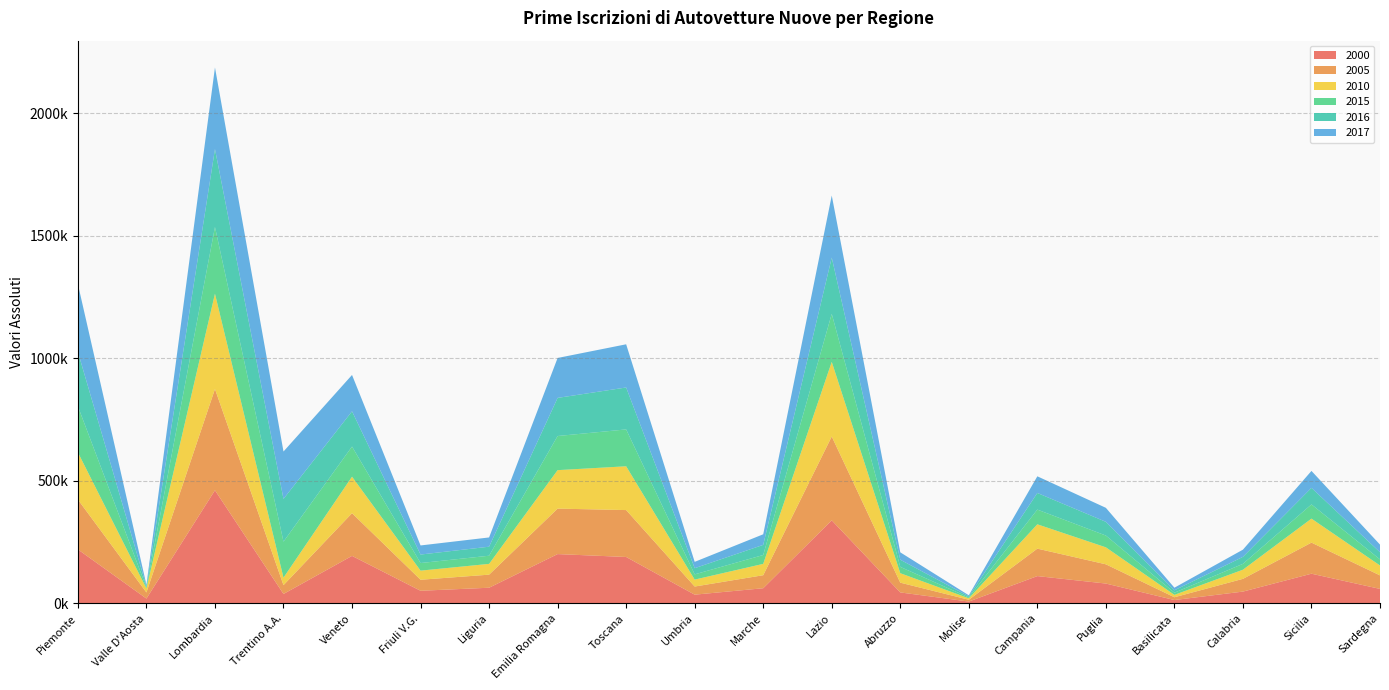

Reading left to right, what are all the values shown in this chart?

2000: Piemonte=220134	Valle D'Aosta=19617	Lombardia=461456	Trentino A.A.=38402	Veneto=193758	Friuli V.G.=51445	Liguria=63815	Emilia Romagna=201122	Toscana=189292	Umbria=35510	Marche=61763	Lazio=338798	Abruzzo=44649	Molise=7383	Campania=111314	Puglia=80881	Basilicata=13620	Calabria=48073	Sicilia=121052	Sardegna=58991
2005: Piemonte=203414	Valle D'Aosta=24823	Lombardia=413310	Trentino A.A.=35928	Veneto=174226	Friuli V.G.=44931	Liguria=53337	Emilia Romagna=185515	Toscana=191397	Umbria=33179	Marche=53113	Lazio=342150	Abruzzo=39838	Molise=7400	Campania=112011	Puglia=78466	Basilicata=11343	Calabria=51965	Sicilia=126795	Sardegna=55203
2010: Piemonte=192458	Valle D'Aosta=16549	Lombardia=388839	Trentino A.A.=30607	Veneto=149008	Friuli V.G.=37197	Liguria=43973	Emilia Romagna=157029	Toscana=178716	Umbria=28322	Marche=46295	Lazio=304595	Abruzzo=38657	Molise=5791	Campania=99312	Puglia=69330	Basilicata=9725	Calabria=37317	Sicilia=97941	Sardegna=40409
2015: Piemonte=188078	Valle D'Aosta=3572	Lombardia=272259	Trentino A.A.=146950	Veneto=122855	Friuli V.G.=30970	Liguria=33294	Emilia Romagna=139215	Toscana=150453	Umbria=21377	Marche=36145	Lazio=195926	Abruzzo=25727	Molise=3720	Campania=59998	Puglia=48106	Basilicata=8862	Calabria=23885	Sicilia=57969	Sardegna=24898
2016: Piemonte=221883	Valle D'Aosta=5122	Lombardia=317965	Trentino A.A.=174311	Veneto=143846	Friuli V.G.=34676	Liguria=36820	Emilia Romagna=155581	Toscana=171066	Umbria=25156	Marche=41336	Lazio=229455	Abruzzo=29199	Molise=4422	Campania=67850	Puglia=55967	Basilicata=9792	Calabria=28522	Sicilia=67526	Sardegna=29113
2017: Piemonte=276693	Valle D'Aosta=6253	Lombardia=333005	Trentino A.A.=193481	Veneto=148375	Friuli V.G.=37119	Liguria=37784	Emilia Romagna=162980	Toscana=176262	Umbria=25854	Marche=43263	Lazio=253348	Abruzzo=30214	Molise=4261	Campania=67990	Puglia=57116	Basilicata=10606	Calabria=29422	Sicilia=69232	Sardegna=31149